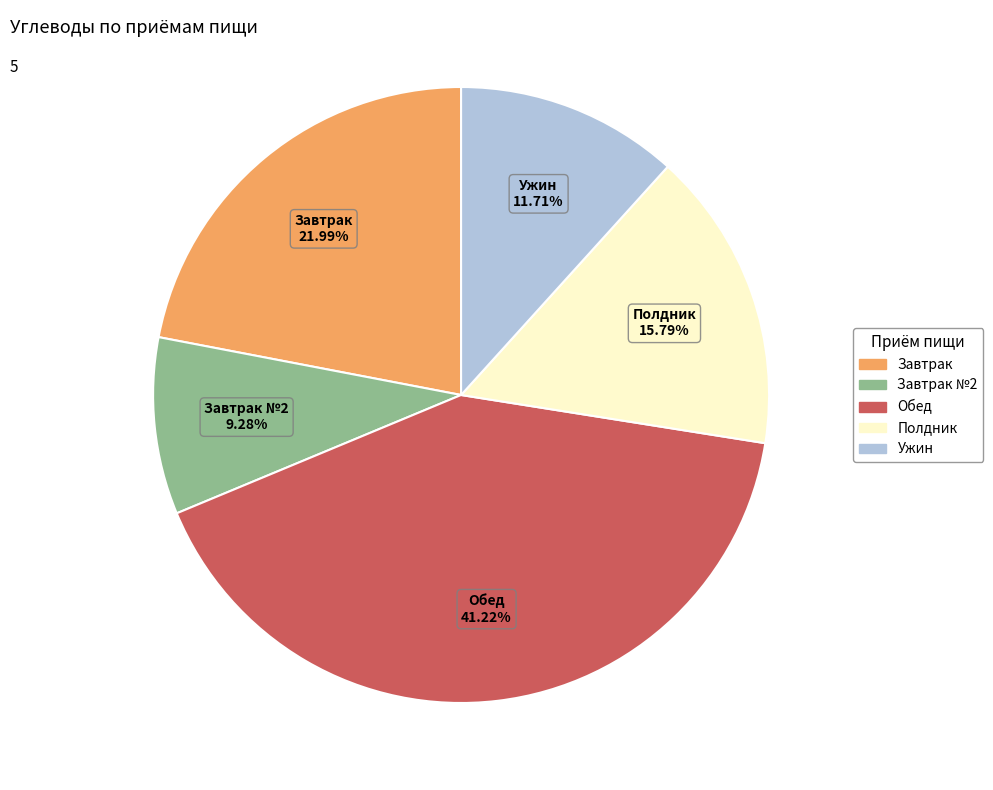

Is there a majority slice in this chart?

No